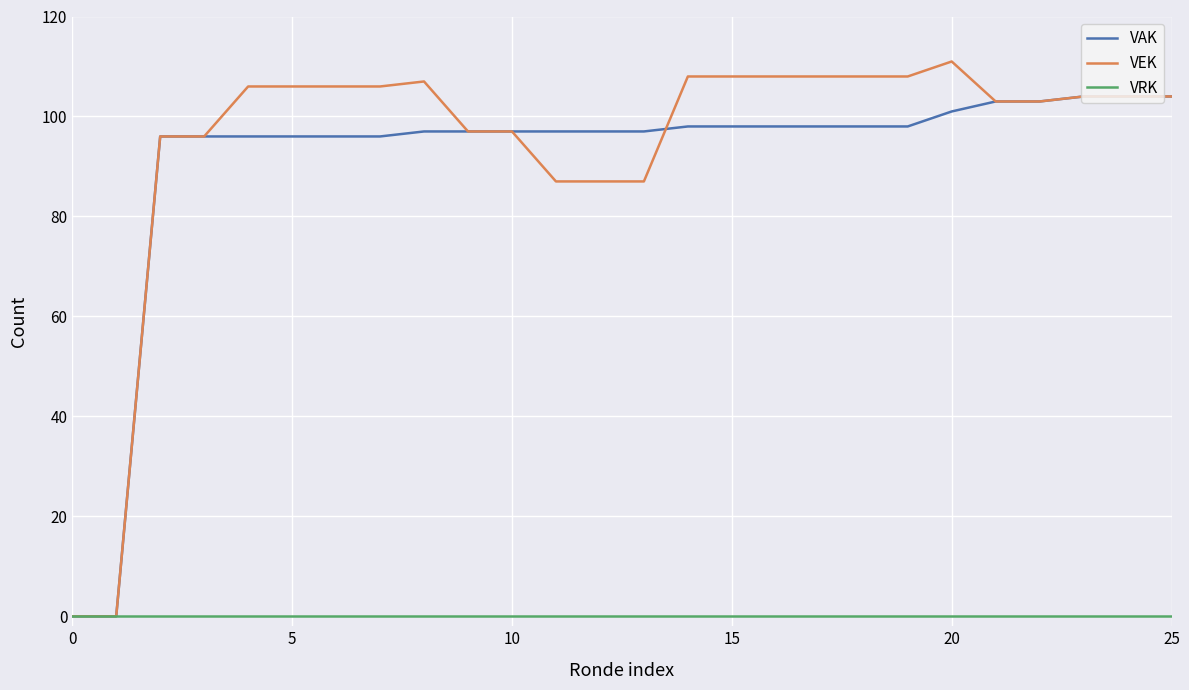

Rank the series by their maximum value, from lowest to highest.

VRK, VAK, VEK